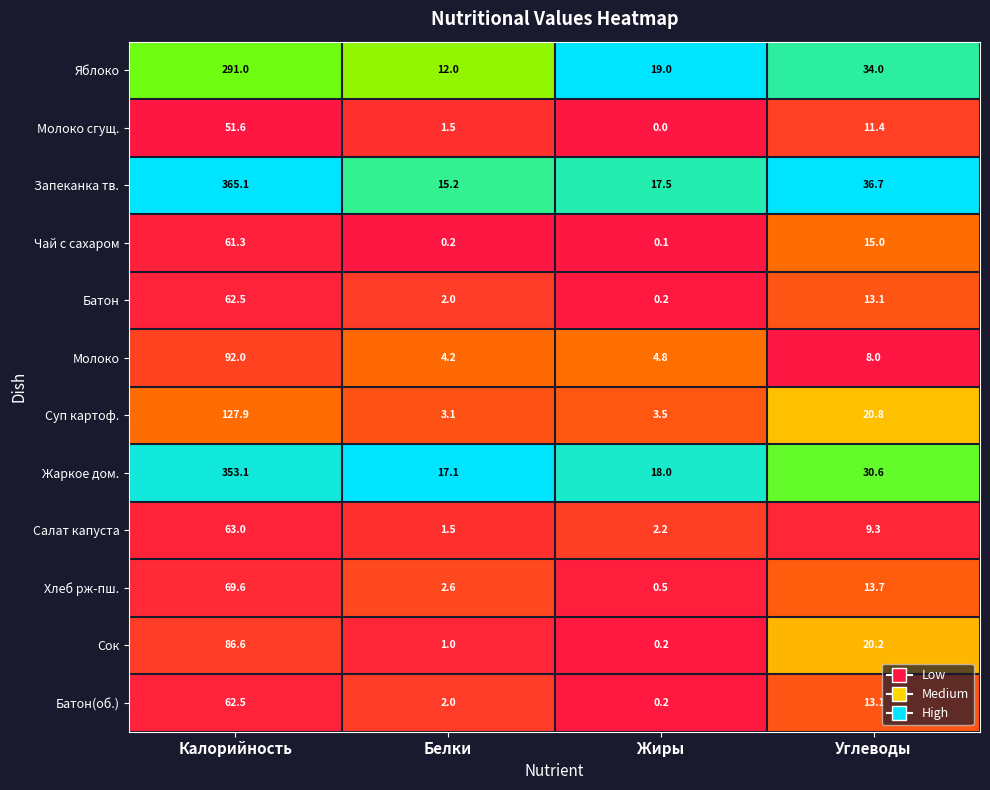

What is the difference between the maximum and minimum values in the Батон(об.) series?

62.3